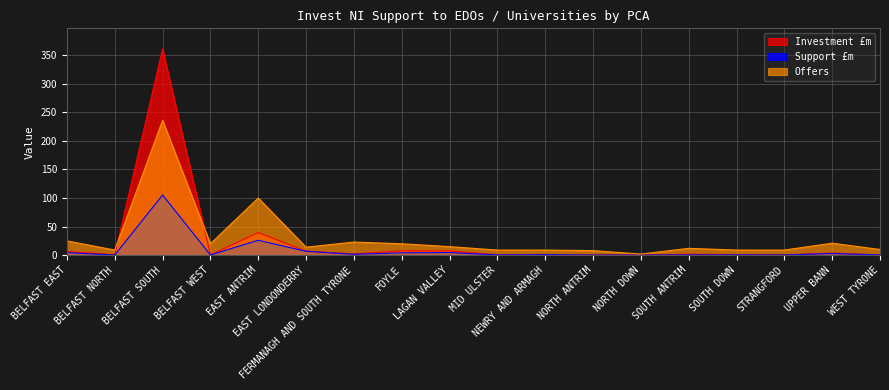

What is the label of the 17th point from the left?

UPPER BANN